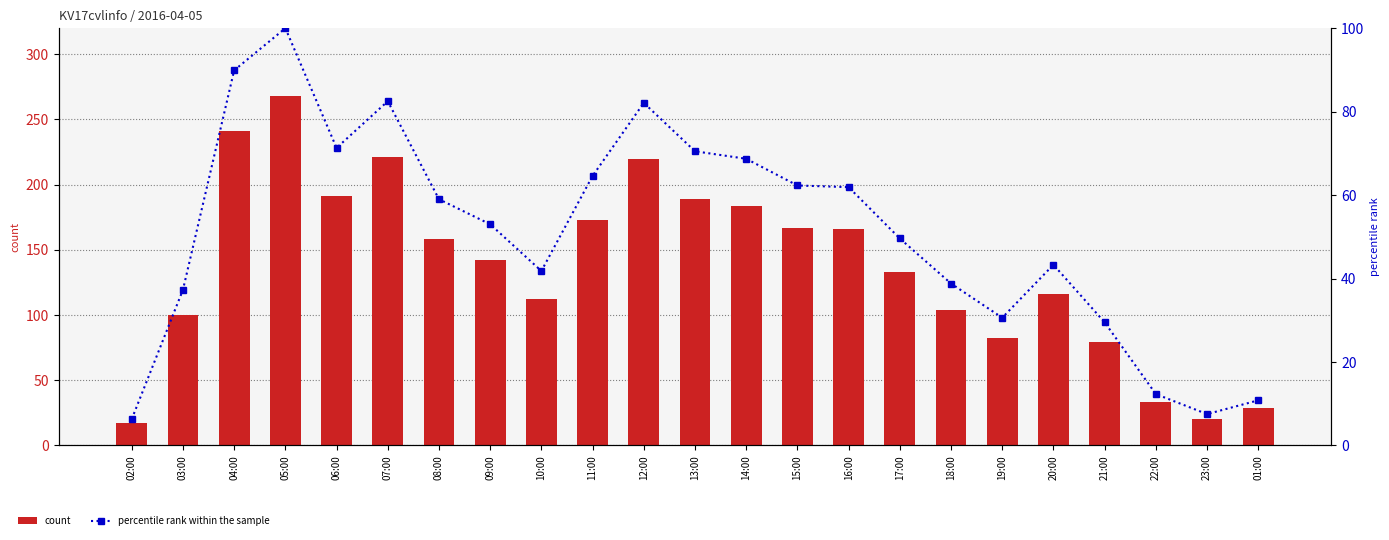

Which series has the largest range (max minus min)?

count